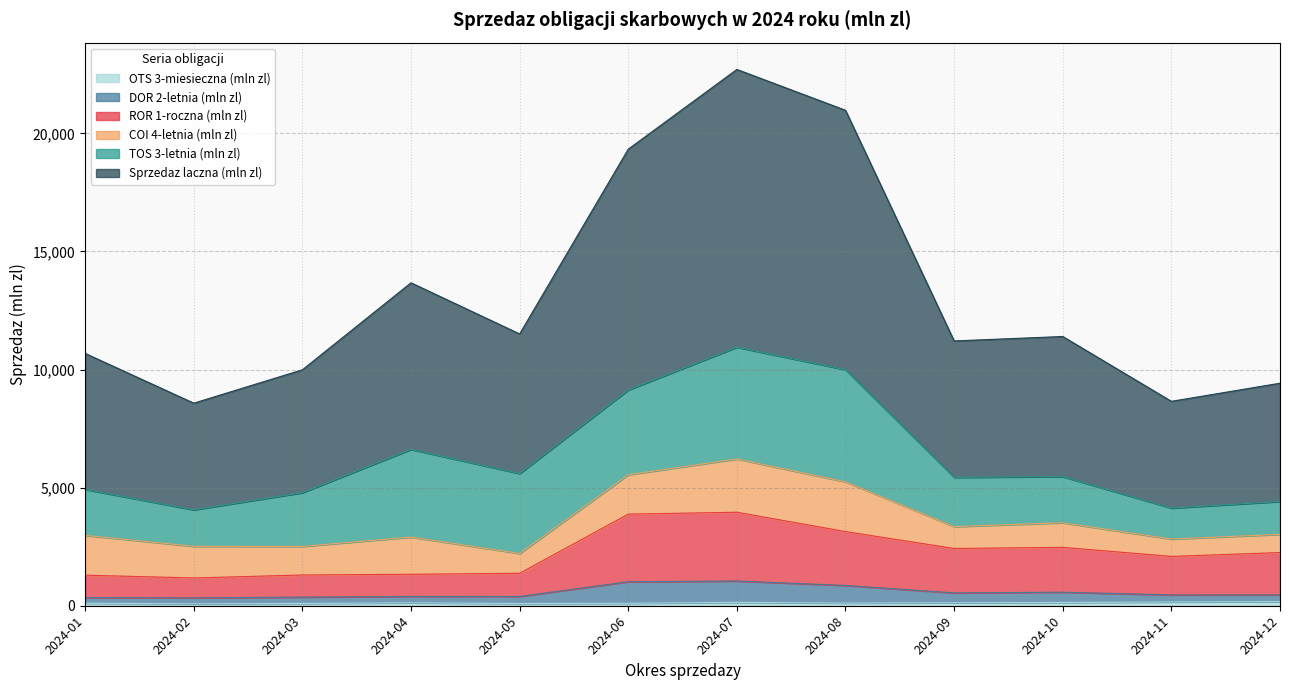

Between 2024-05 and 2024-08, which is larger?

2024-08